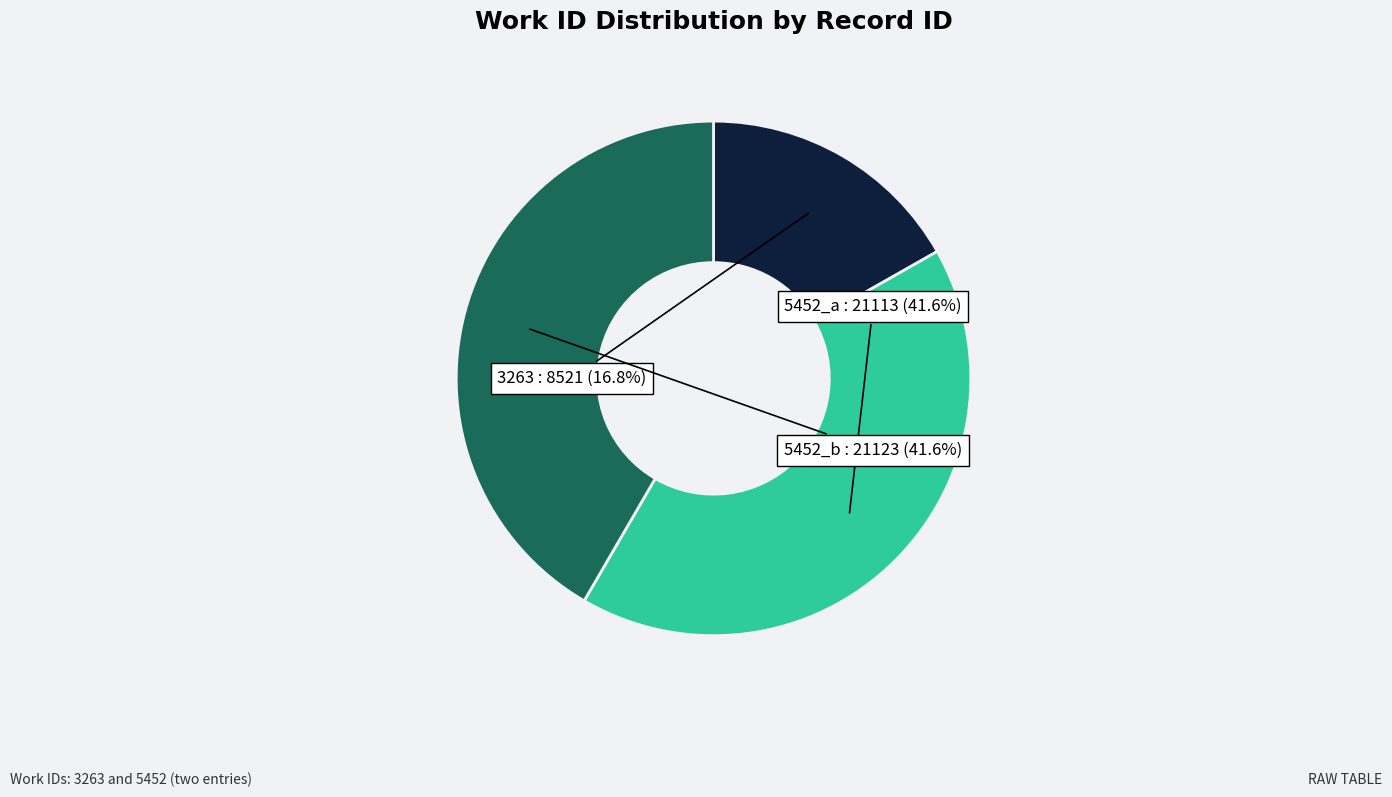

Is there a majority slice in this chart?

No